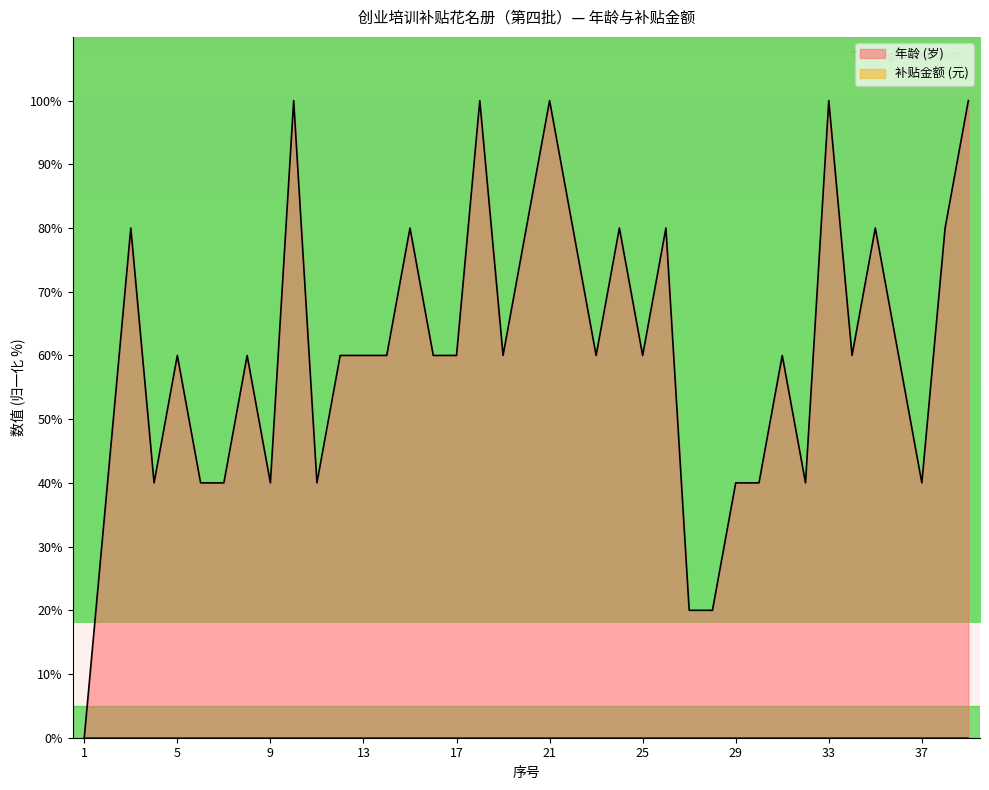

How many lines are shown in the chart?

2